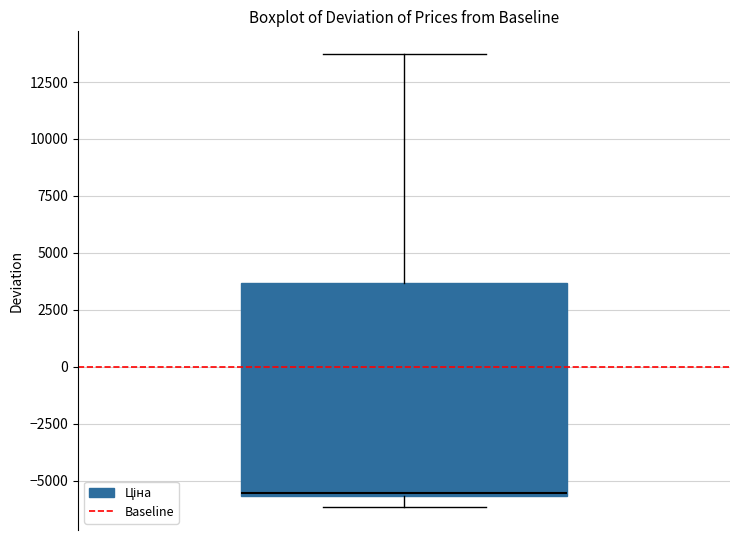

Transcribe this box plot: give where the median line is, the range the box spans, and where the two whiskers end, as read against the y-axis. The values are not printed on the chart, so give them approximately, as read against the axis.

median -5500 (just above the box's lower edge), box -5500 to 3500, whiskers -6000 to 13500